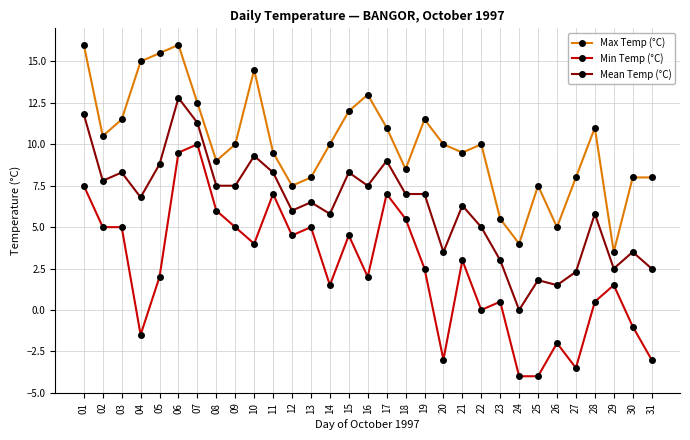

What is the difference between the Max Temp (°C) values at 10 and 24?

10.5